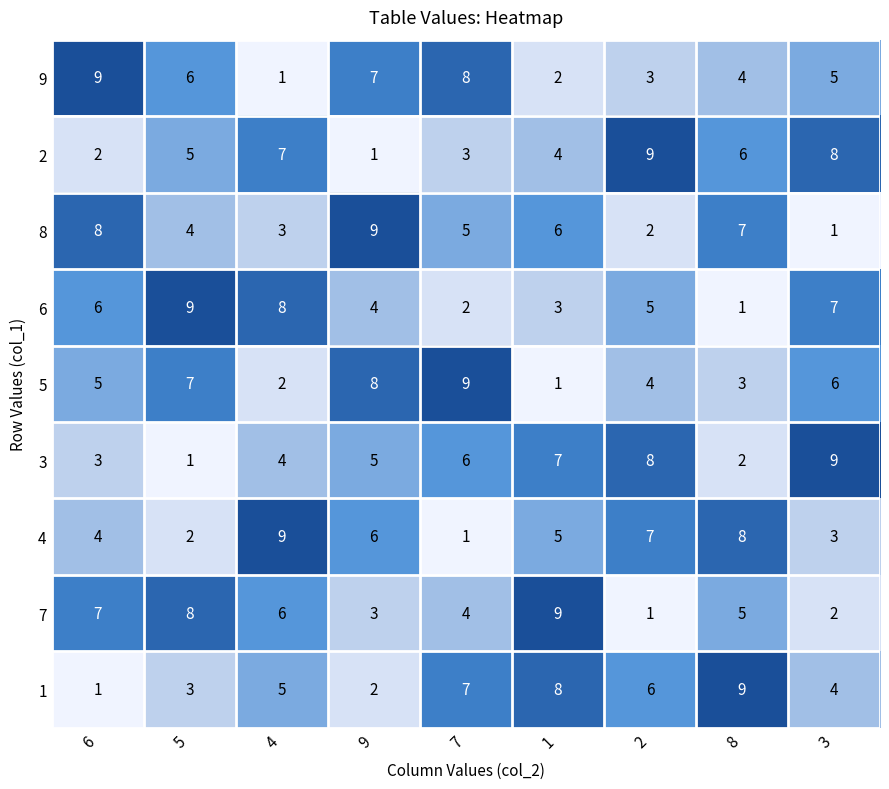

What is the difference between the highest and lowest values at 8?

8